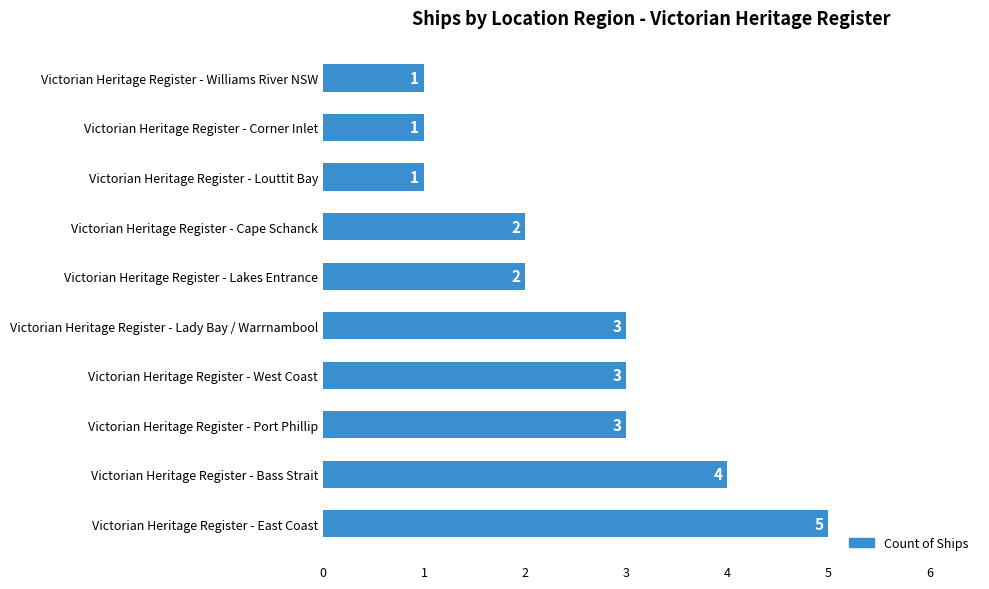

What is the change in value from Victorian Heritage Register - East Coast to Victorian Heritage Register - Louttit Bay?

-4